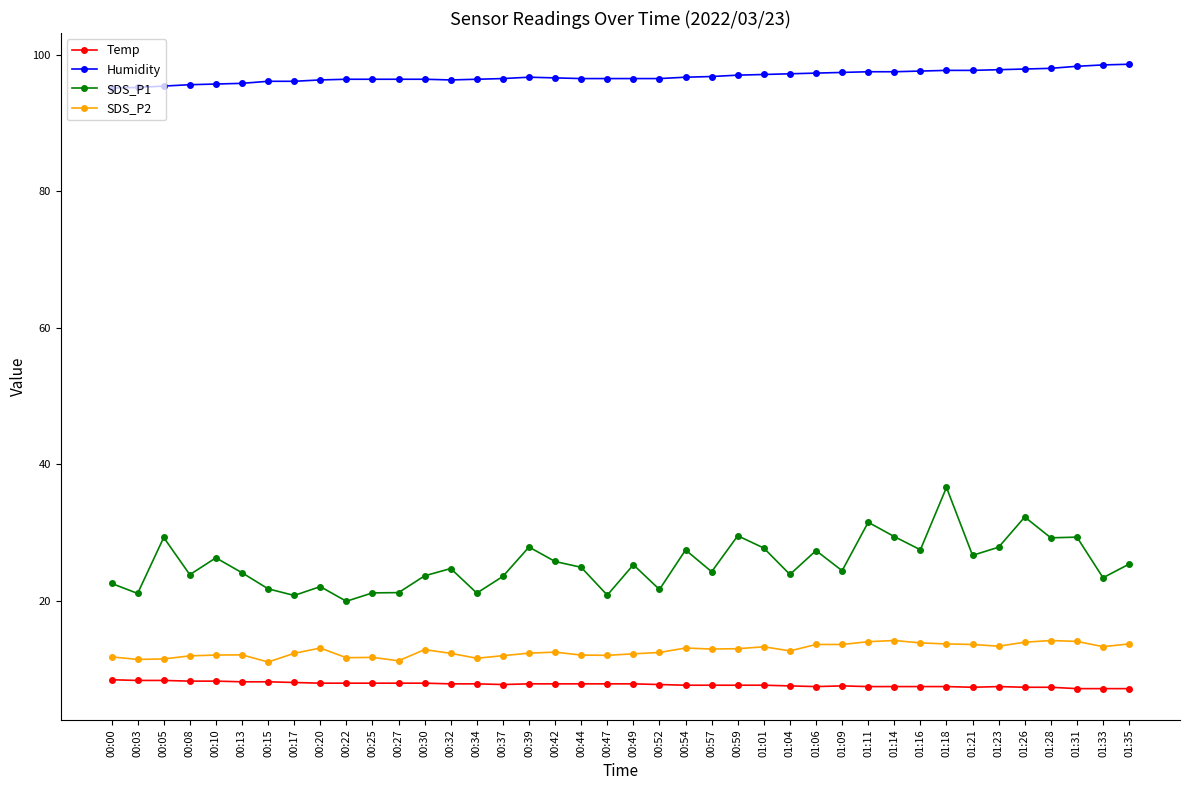

What is the smallest value displayed?

7.1